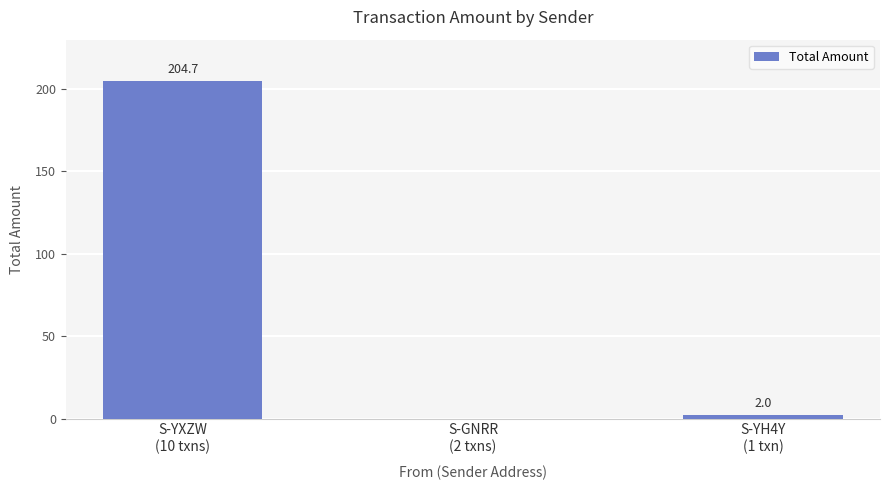

Reading left to right, what are all the values shown in this chart?

204.7	0.0	2.0